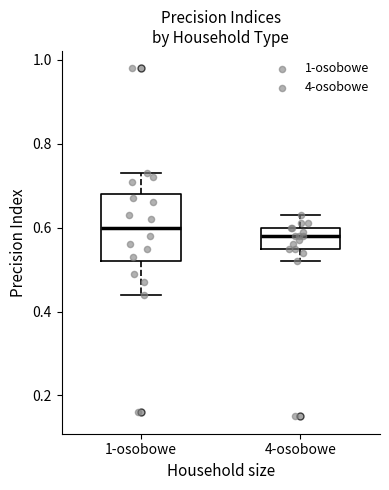

Comparing the boxes themselves (not the whiskers), which one is the tallest?

1-osobowe